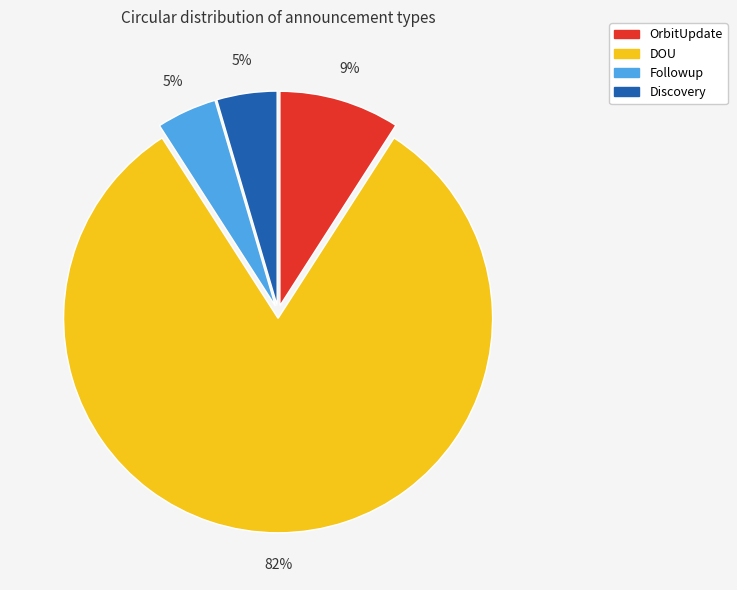

Which category has the biggest portion of the pie?

DOU